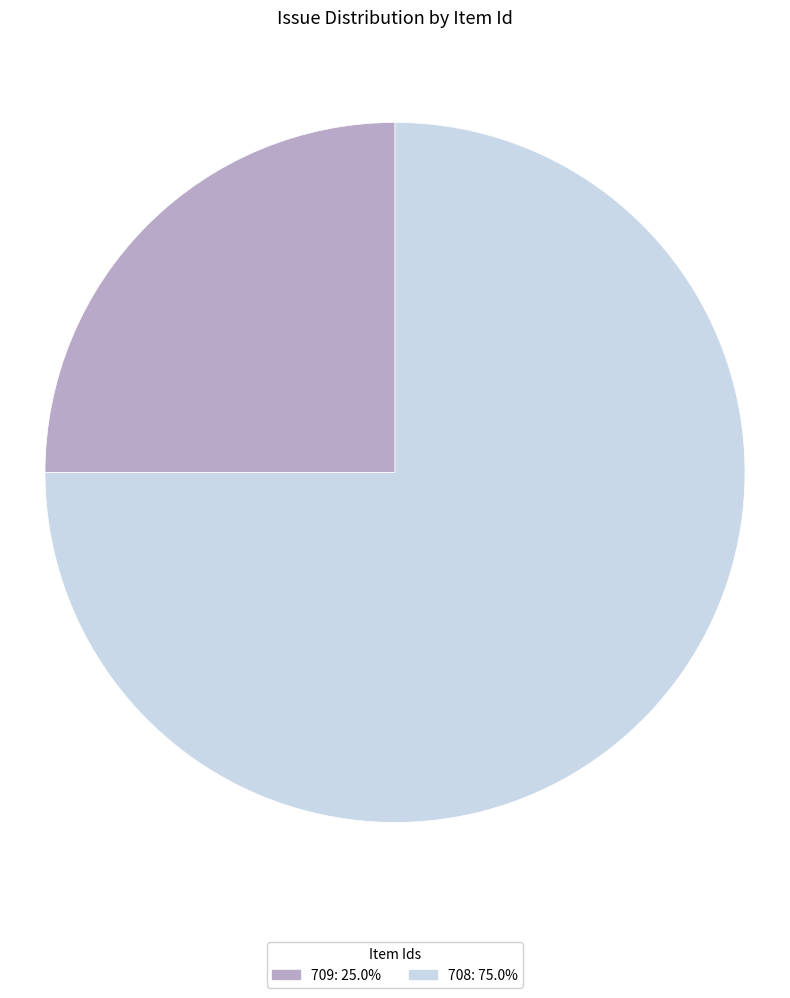

How many segments does this pie chart have?

2